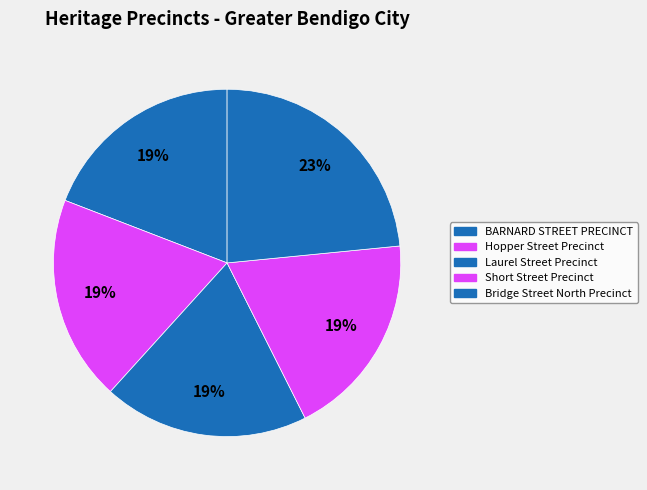

Count the number of slices in the pie.

5